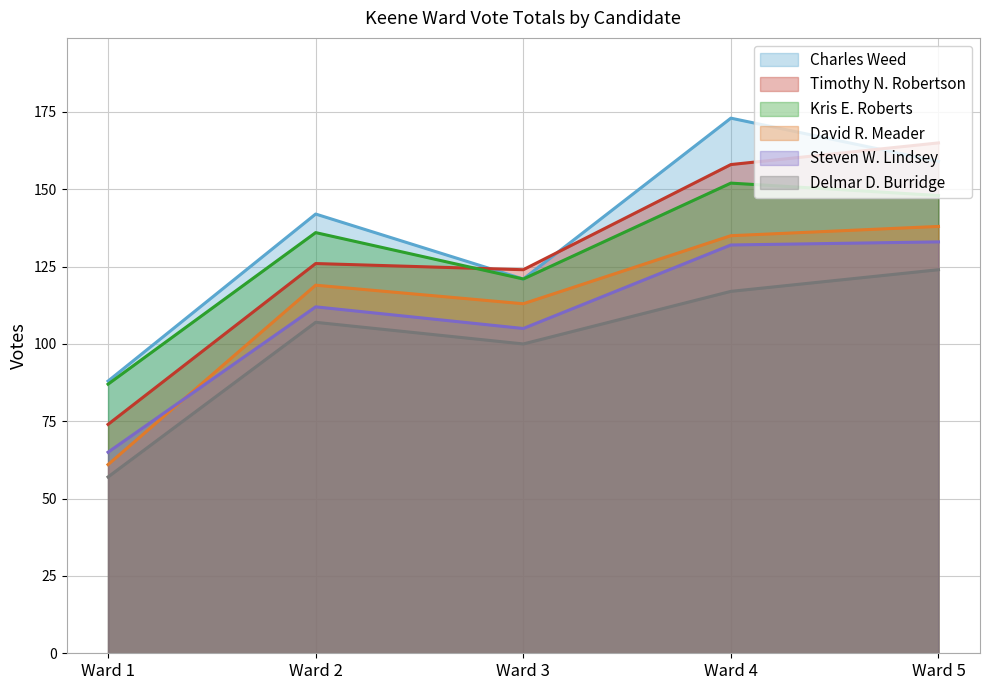

True or false: David R. Meader and Timothy N. Robertson intersect in this chart.

False